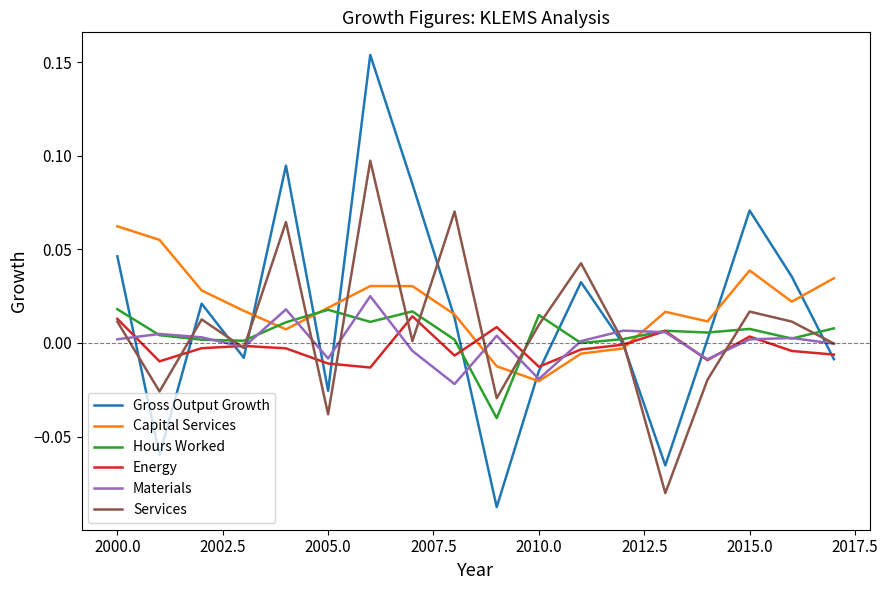

True or false: Gross Output Growth and Materials cross at least once.

True